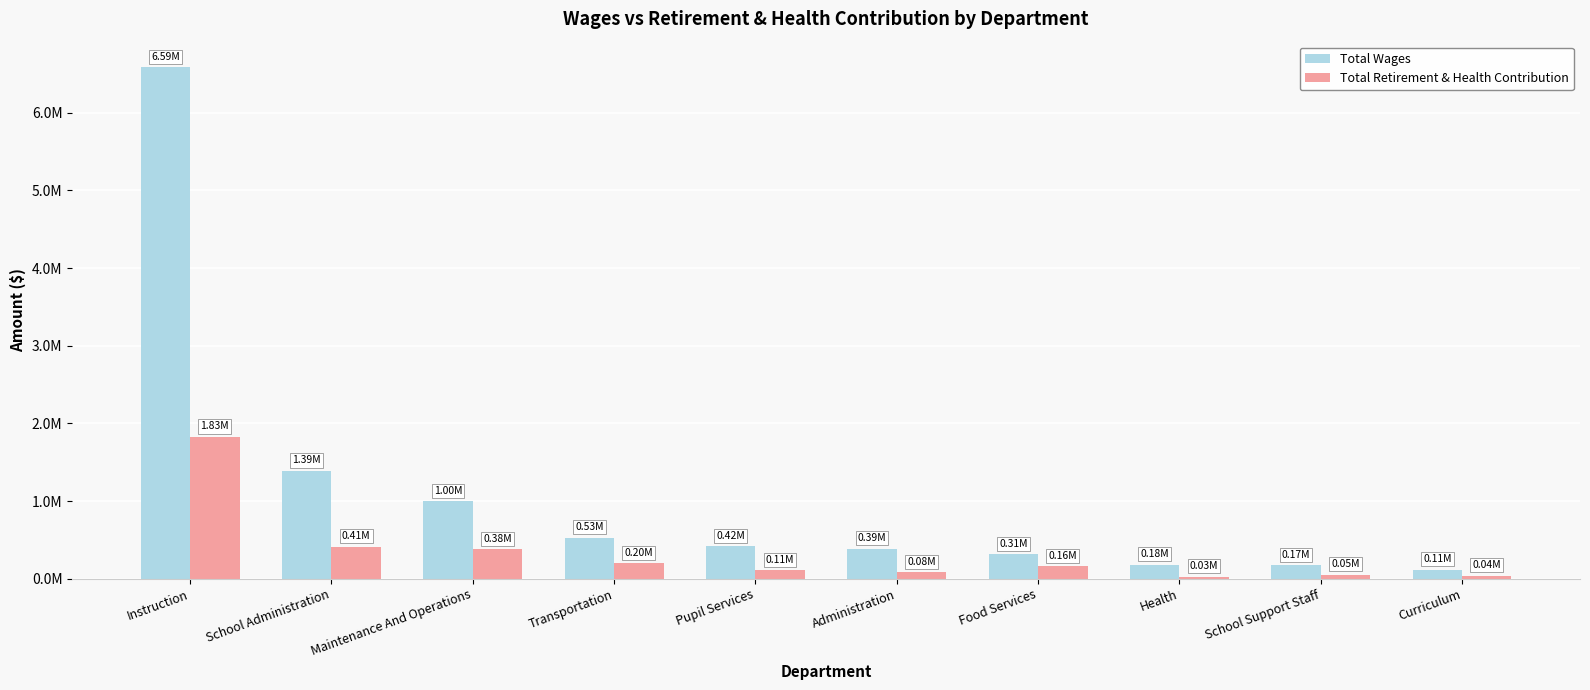

What are all the series names shown in the legend?

Total Wages, Total Retirement & Health Contribution